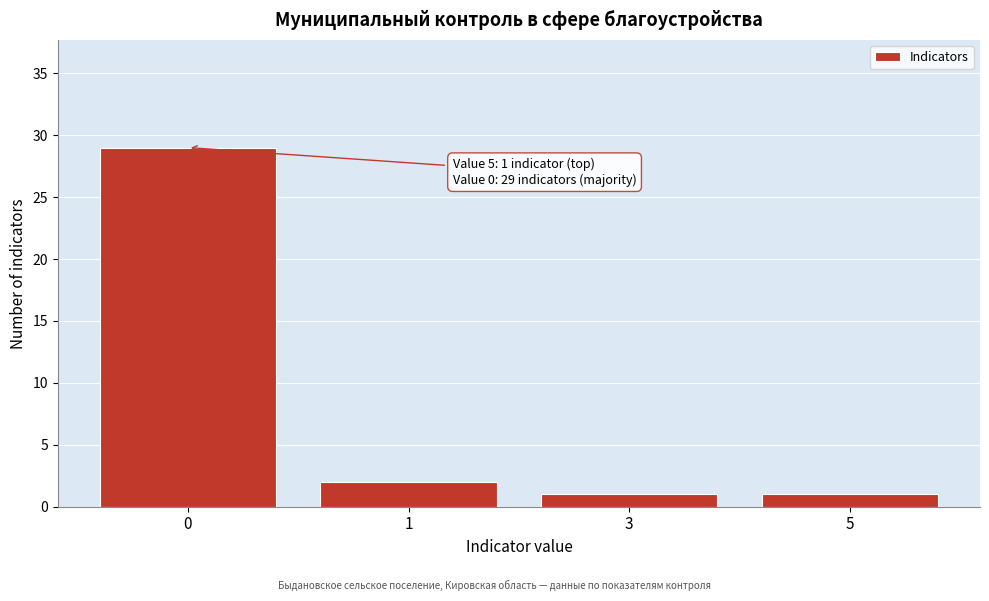

Reading right to left, what are all the values shown in this chart?

5=1	3=1	1=2	0=29